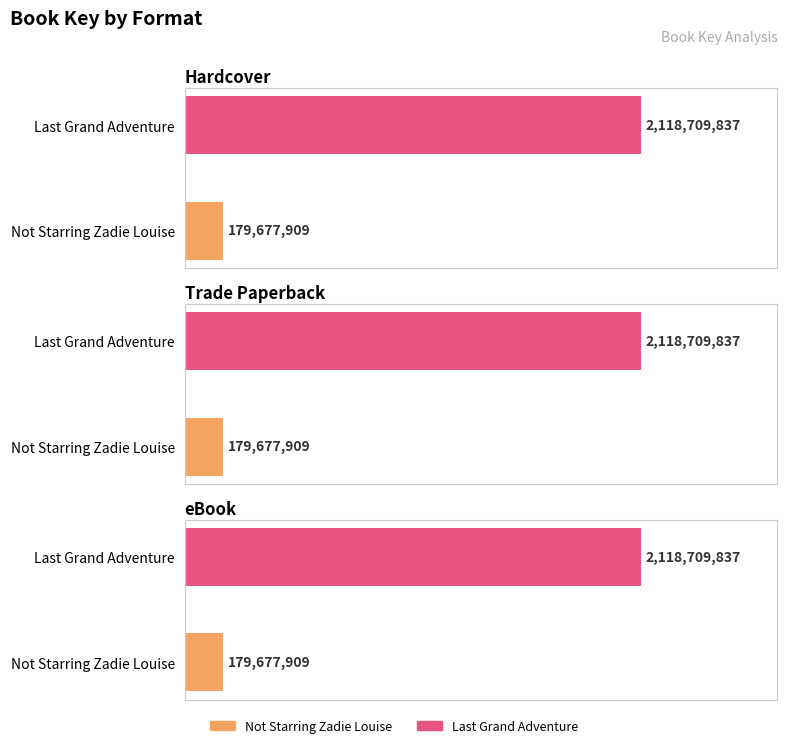

What is the sum of the Trade Paperback values at Last Grand Adventure and Not Starring Zadie Louise?

2298387746